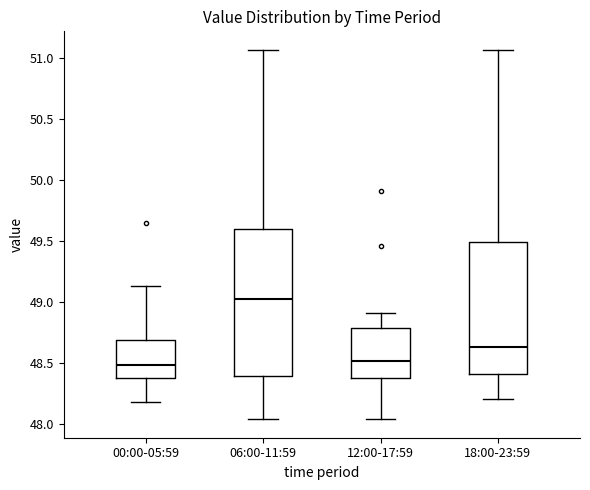

Where does the lower whisker of the box for 06:00-11:59 end on the y-axis? The values are not printed on the chart, so give them approximately, as read against the axis.

48.05